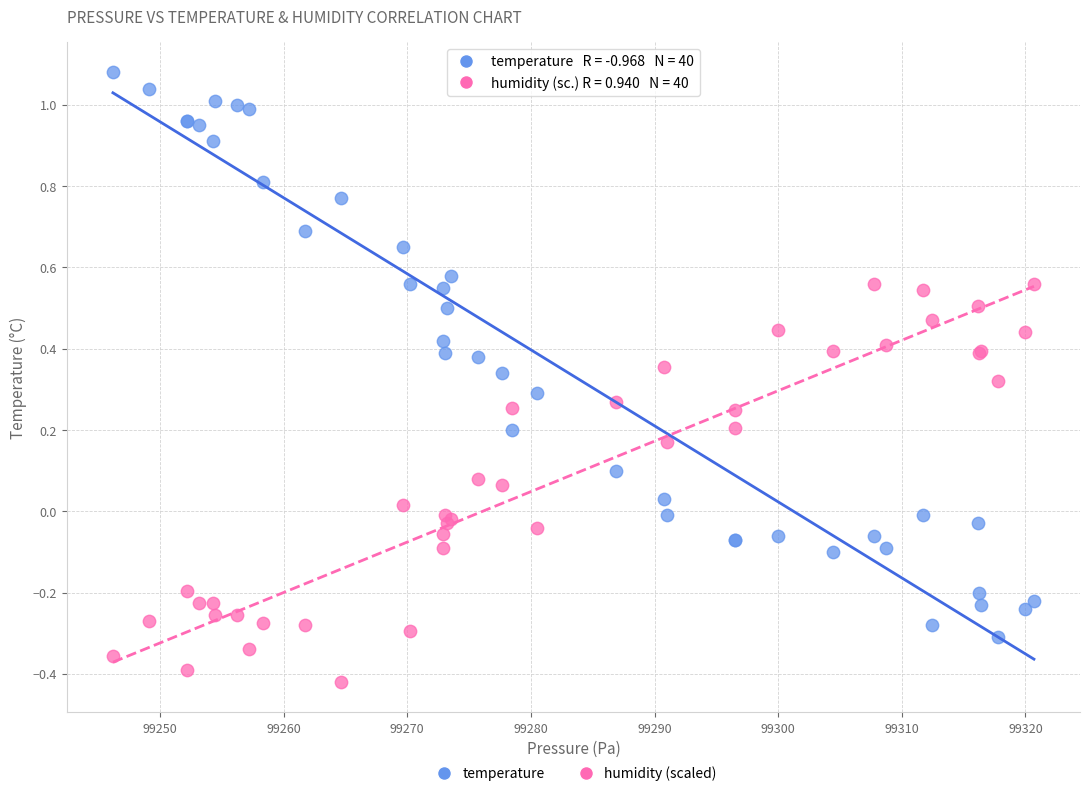

What are all the series names shown in the legend?

temperature, humidity (scaled)